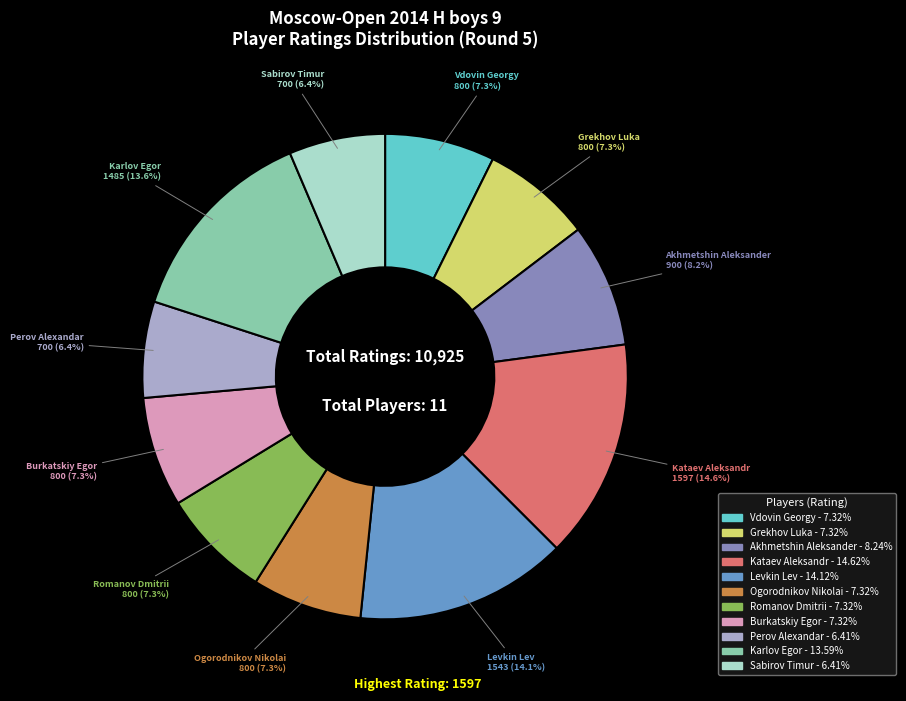

What portion of the pie excludes Kataev Aleksandr?

85.4%